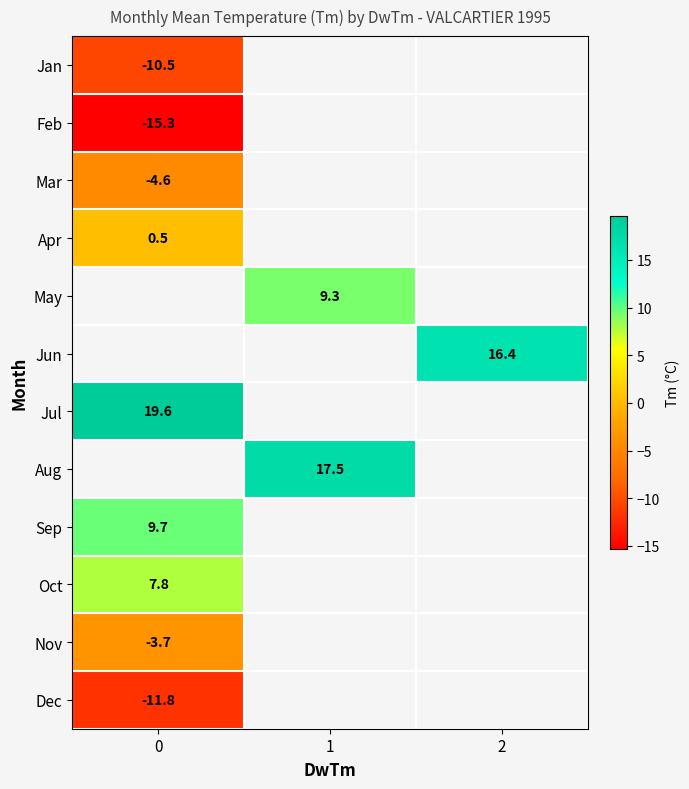

The Apr series shows 0.5 at 0. True or false?

True